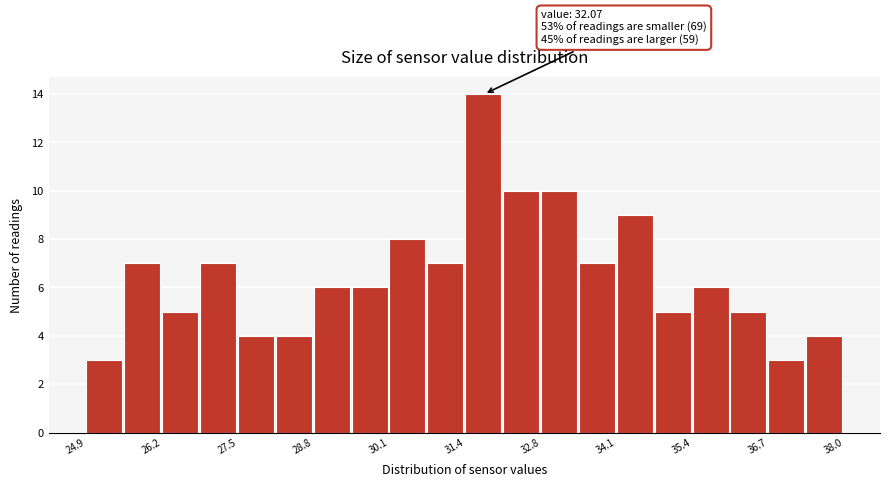

Around what value on the x-axis is the tallest bar? Give the approximate position of its centre, as read against the axis.

31.8